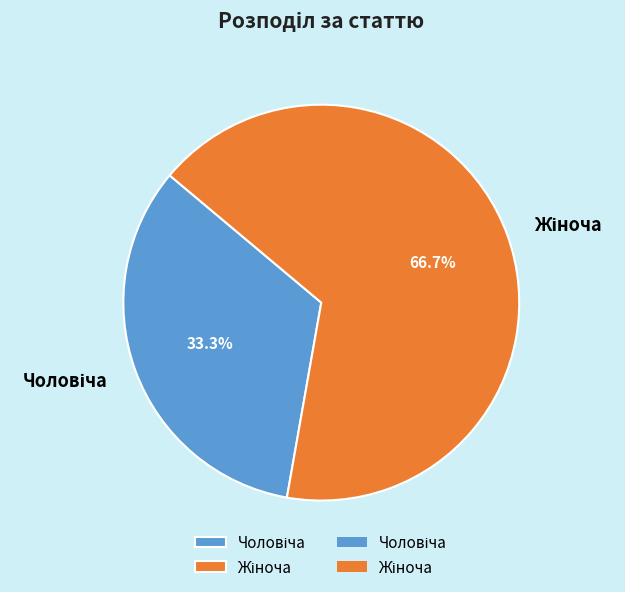

To the nearest percent, what is the difference between the largest and smallest slice percentages?

33%